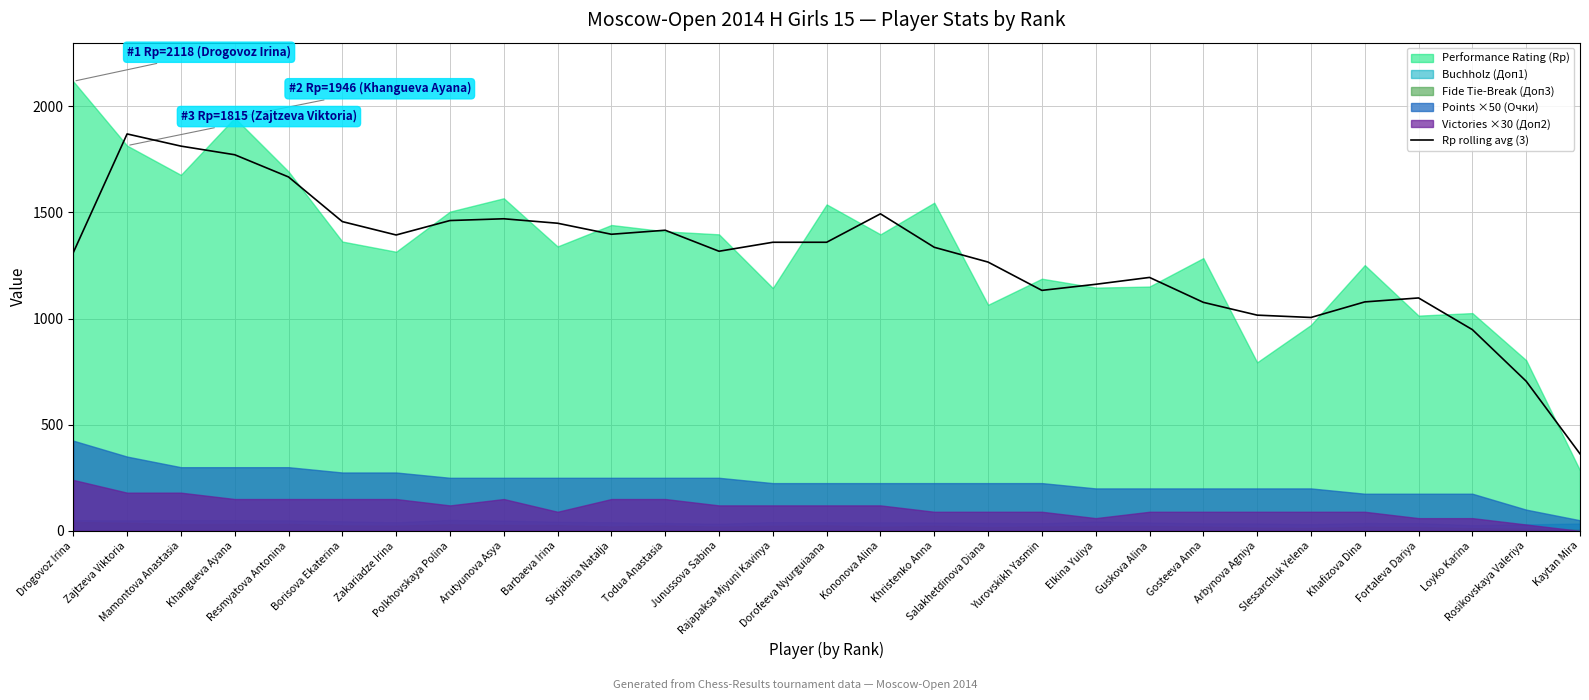

What is the label of the 10th point from the right?

Elkina Yuliya